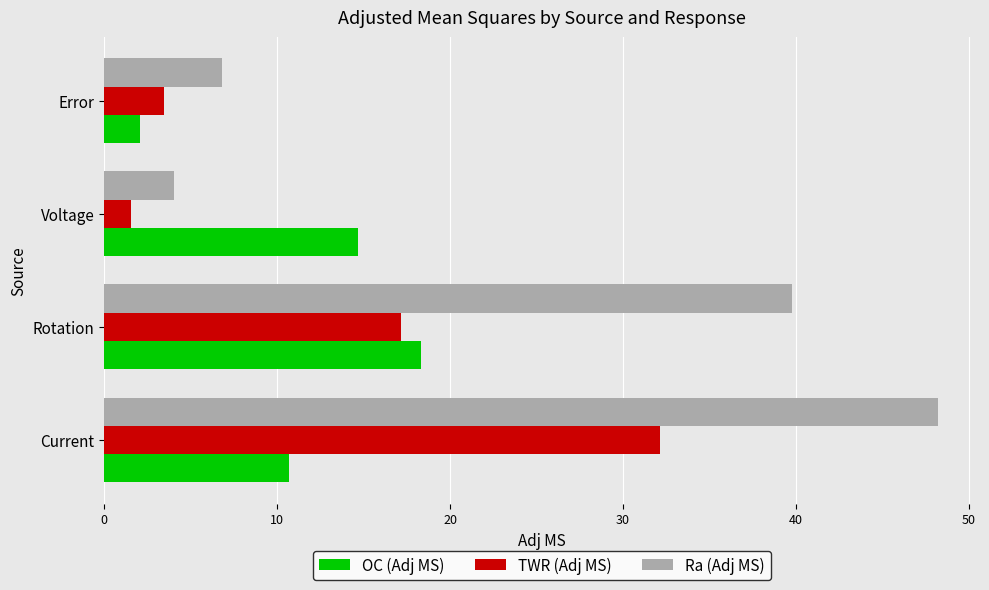

List the series in order of their peak value, lowest first.

OC (Adj MS), TWR (Adj MS), Ra (Adj MS)